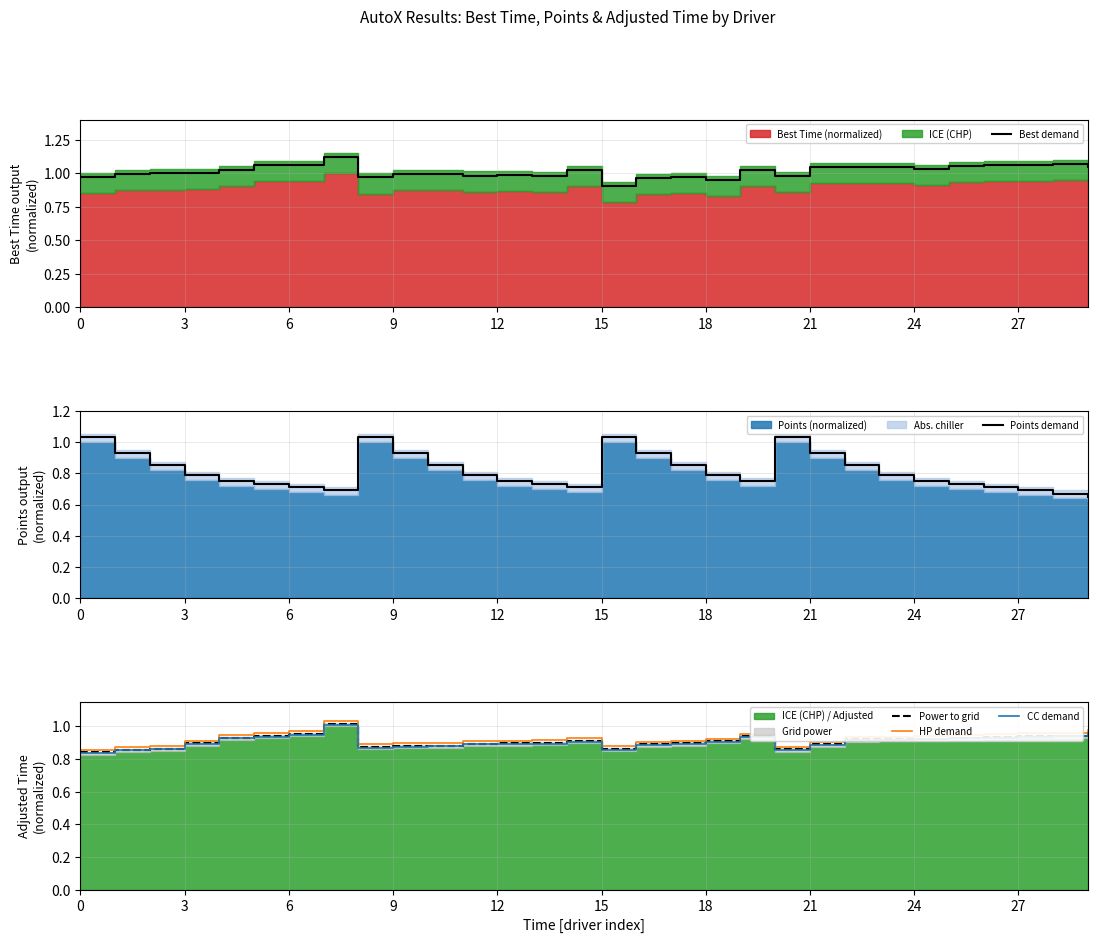

In Points demand, how many points are lower than both neighbors (excluding endpoints)?

3